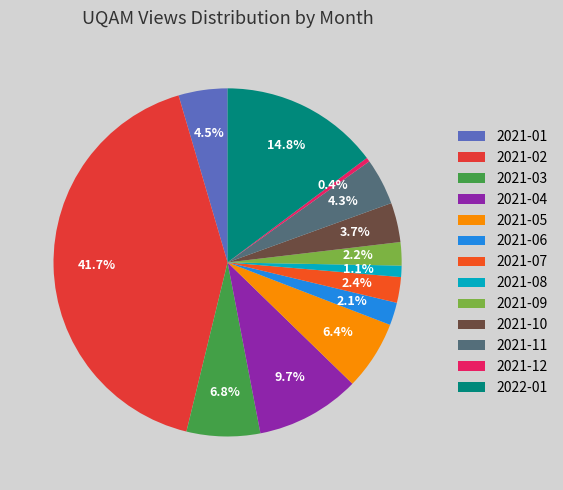

The 2021-01 slice represents 5% of the pie. True or false?

True